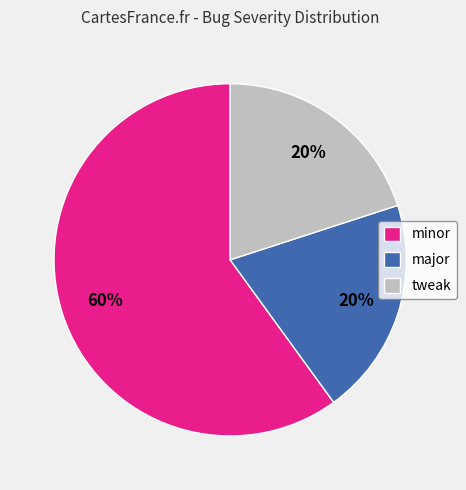

Is there a majority slice in this chart?

Yes